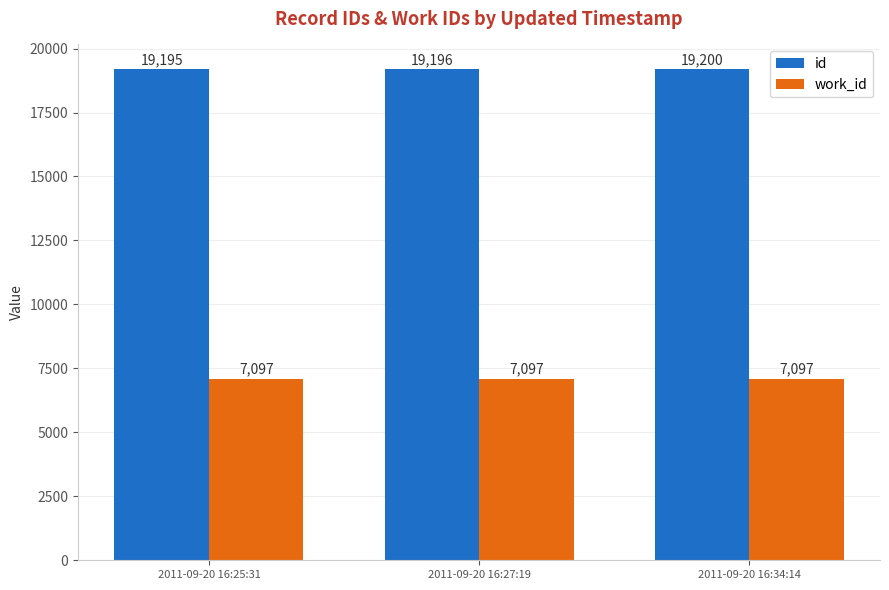

What are all the series names shown in the legend?

id, work_id